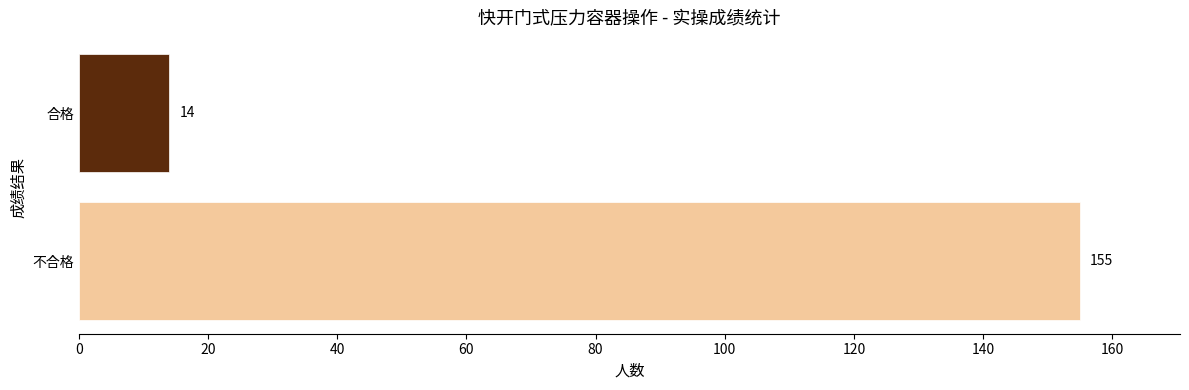

True or false: the data shows 155 at 不合格.

True